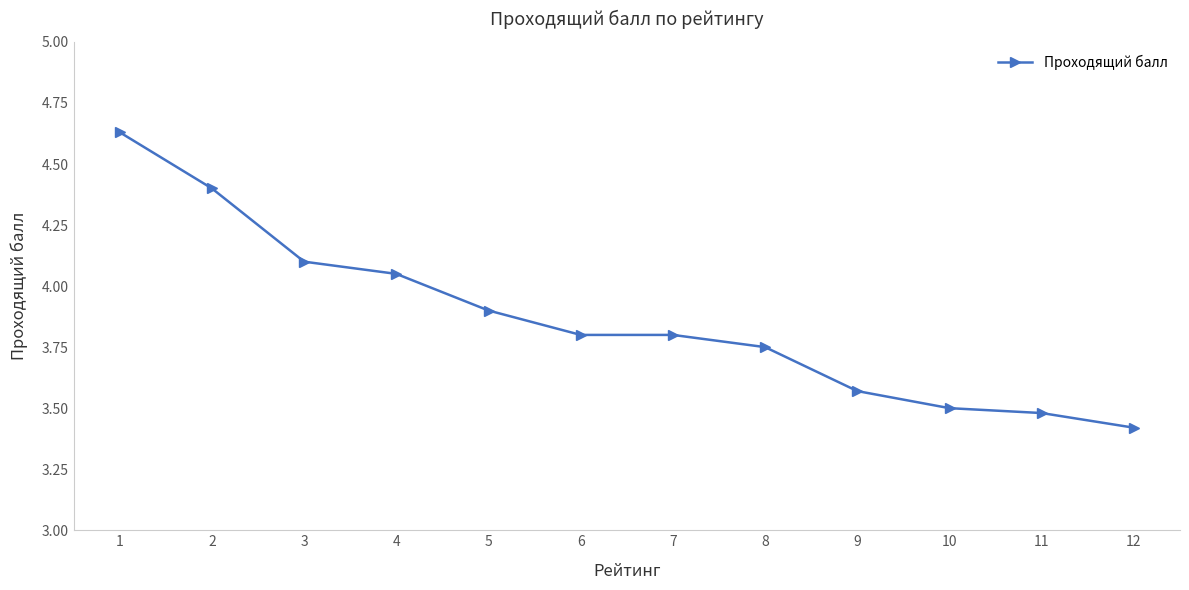

What is the sum of all values?

46.4